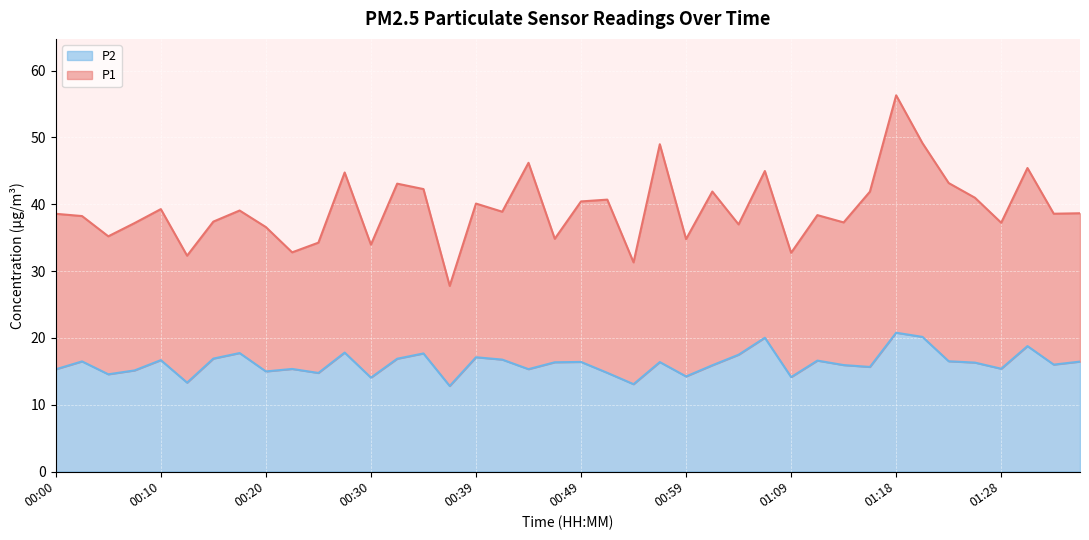

The value at 01:14 is 15.9. True or false?

True